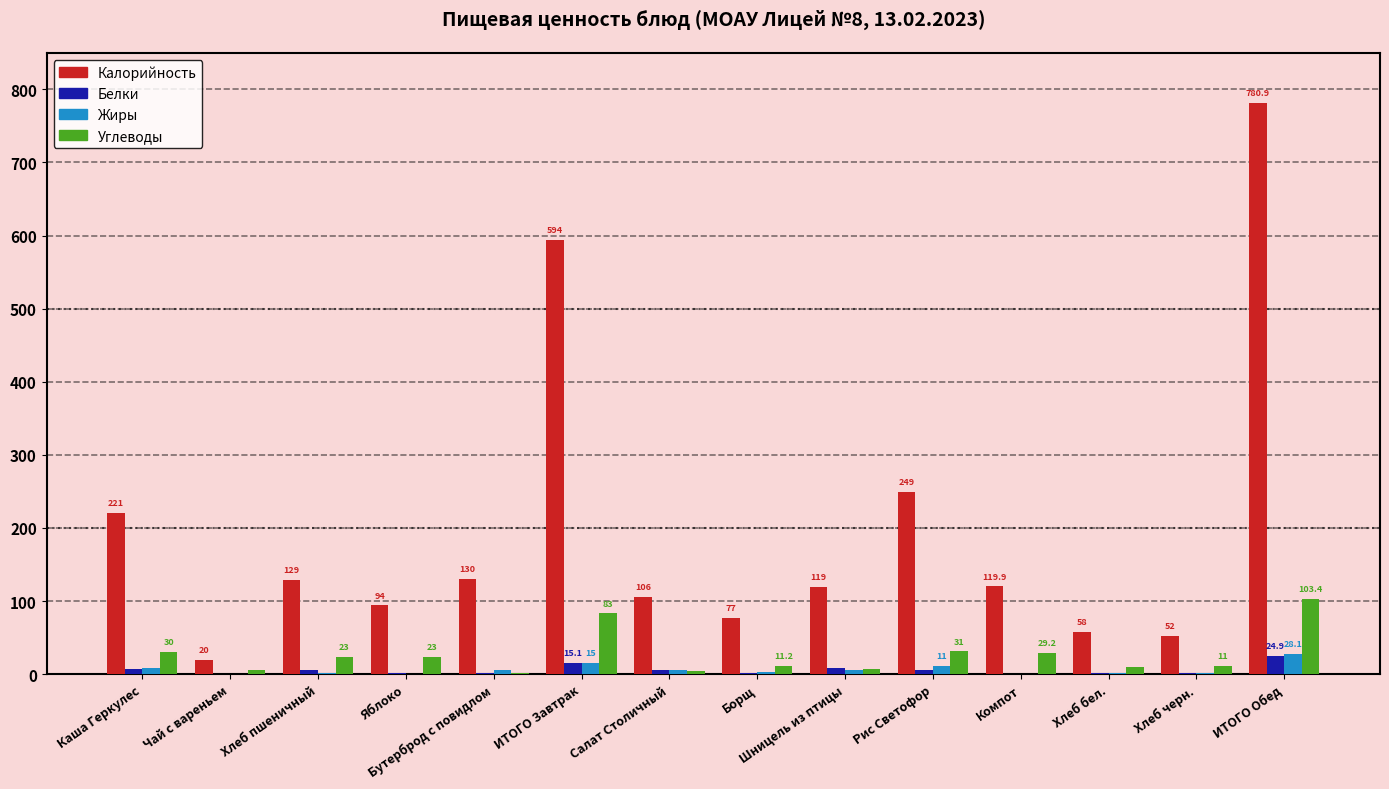

True or false: Белки has a value of 24.9 at ИТОГО Обед.

True